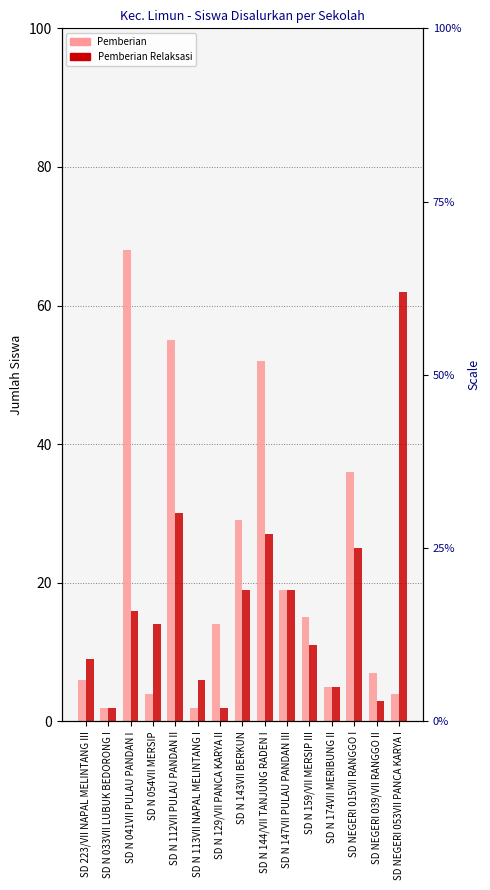

Where is Pemberian Relaksasi nearest to the value 32?

SD N 112VII PULAU PANDAN II